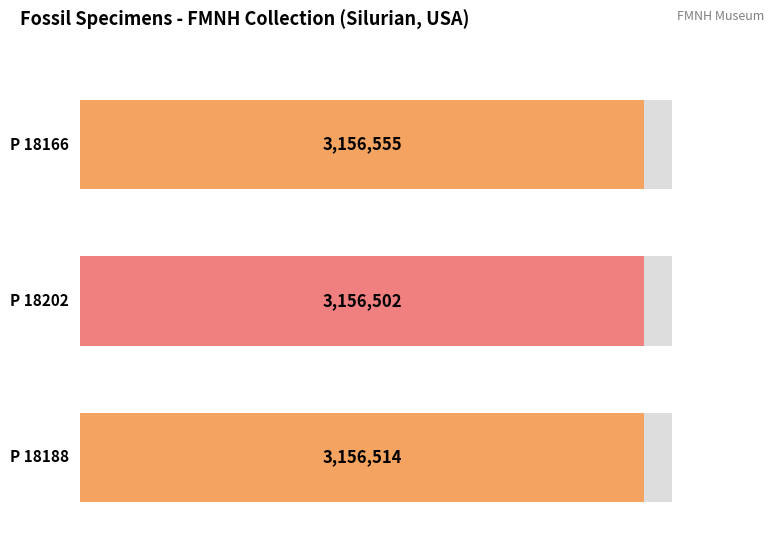

Reading right to left, what are all the values shown in this chart?

P 18188=3156514	P 18202=3156502	P 18166=3156555